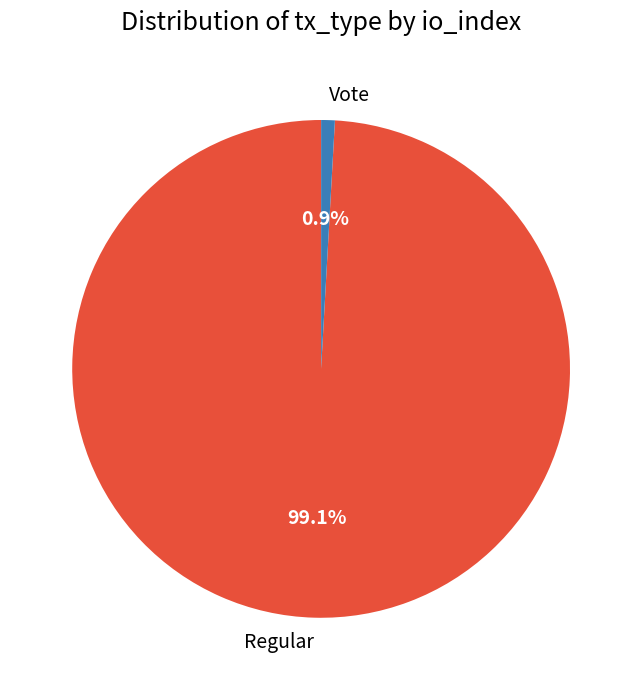

What percentage is NOT represented by Vote?

99.1%